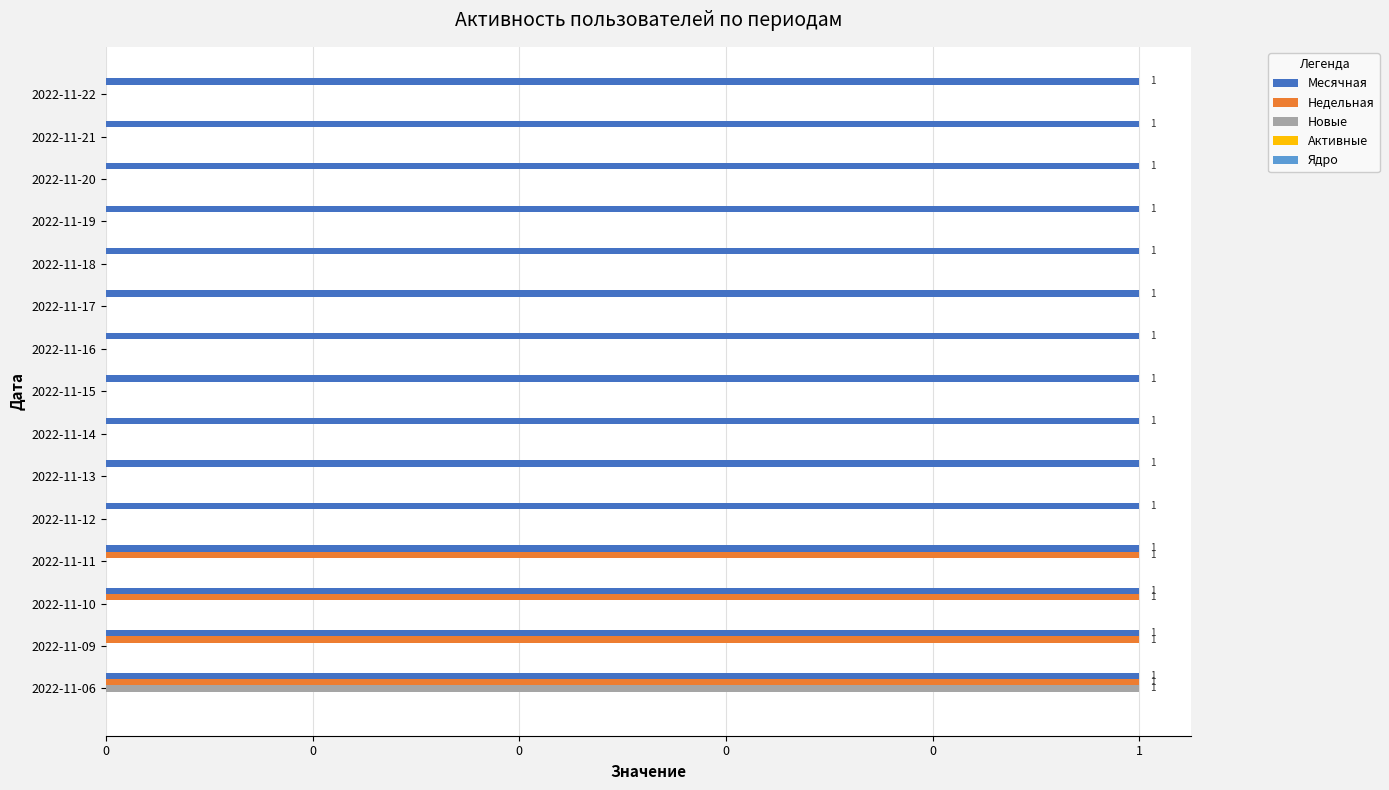

What is the sum of all Новые values?

1.0